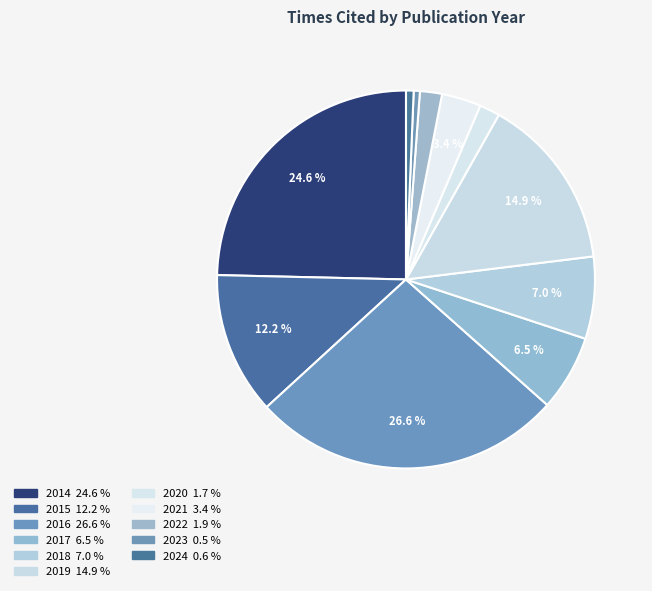

True or false: 2021 accounts for 1% of the total.

False